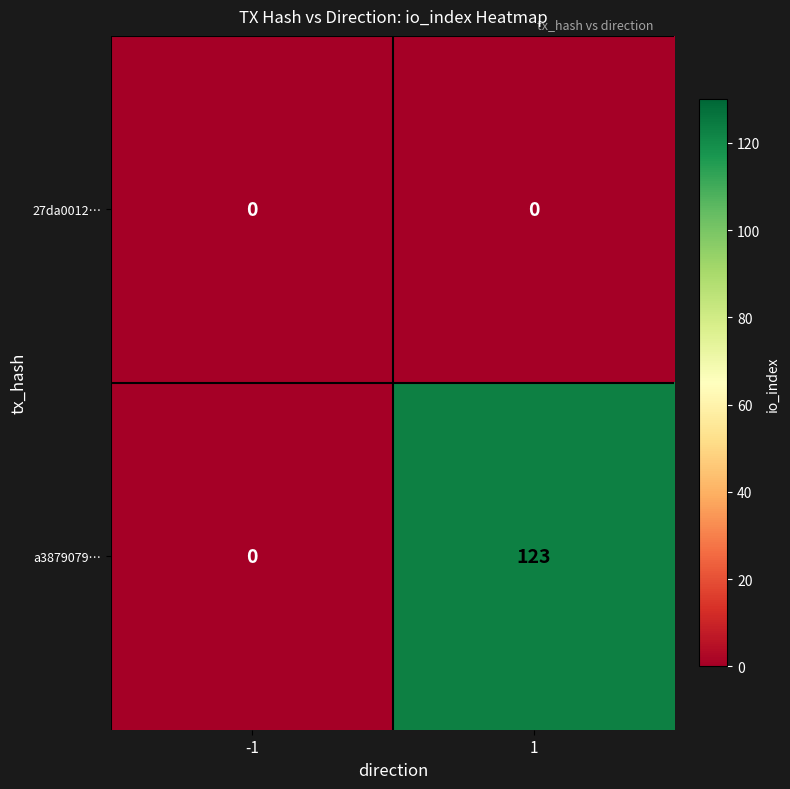

Which series has the largest total across all categories?

a3879079…